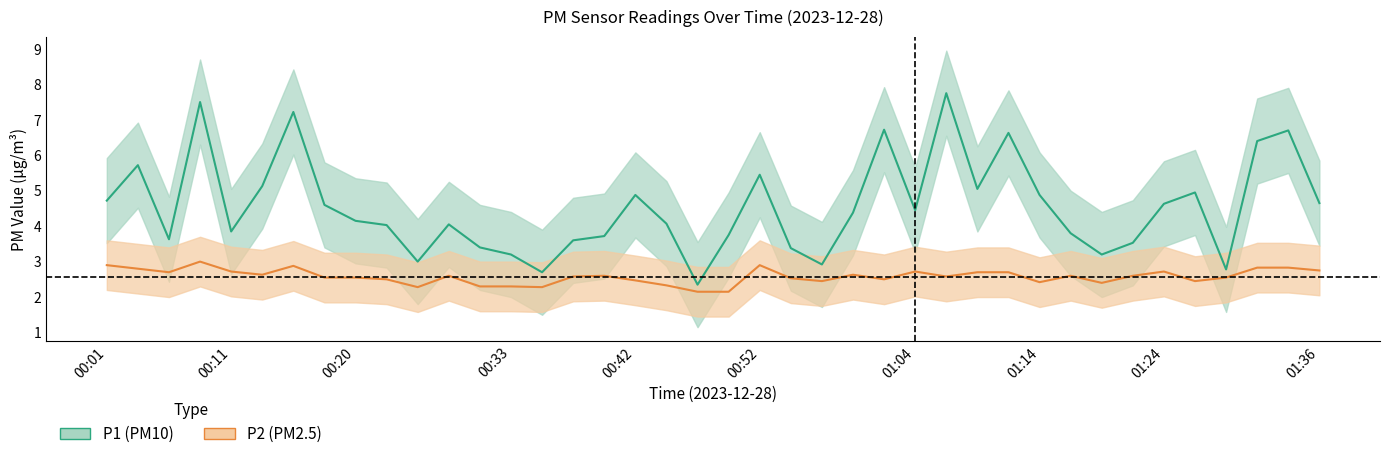

True or false: P1 and P2 cross at least once.

False